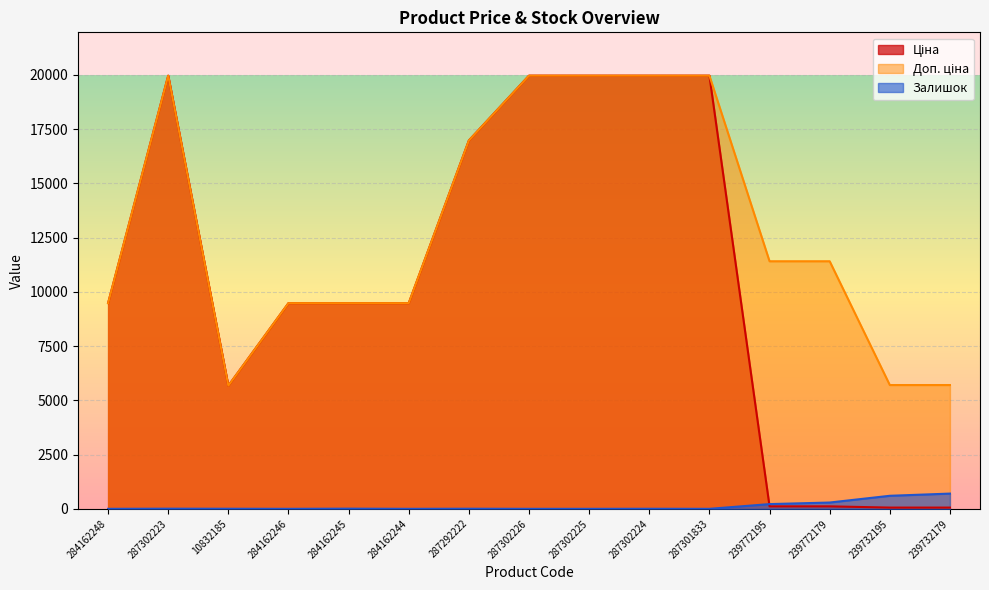

At which category is the sum across all series the highest?

287302223